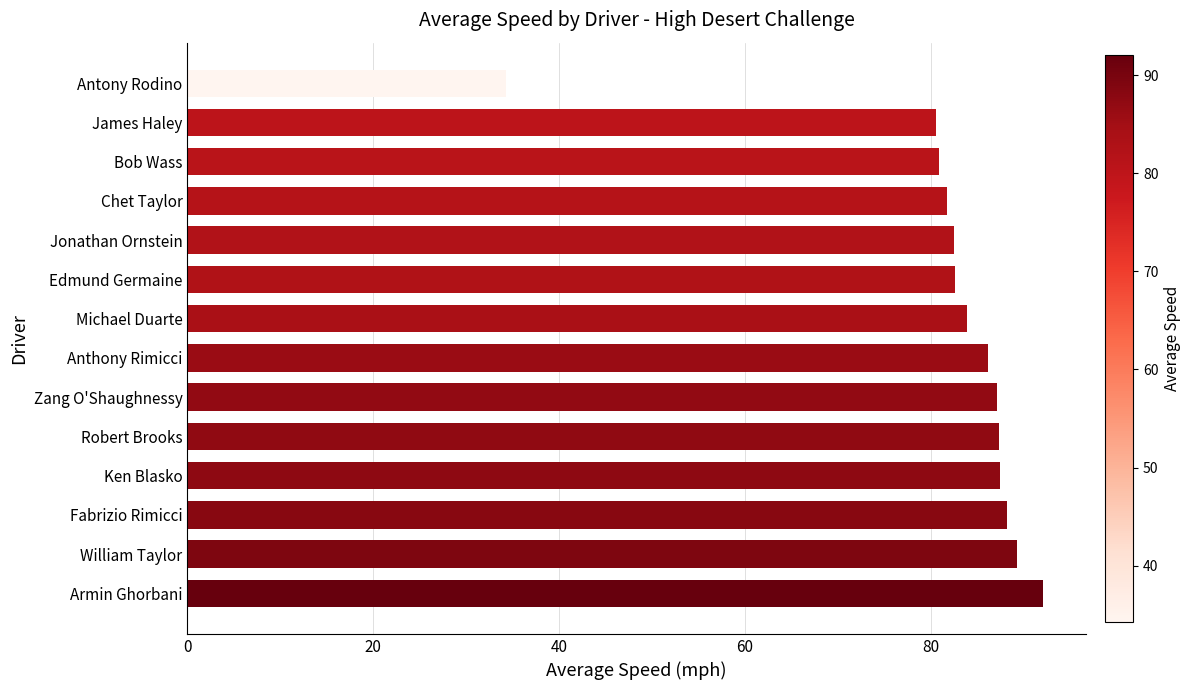

Is it true that the value at Edmund Germaine is 82.6?

True